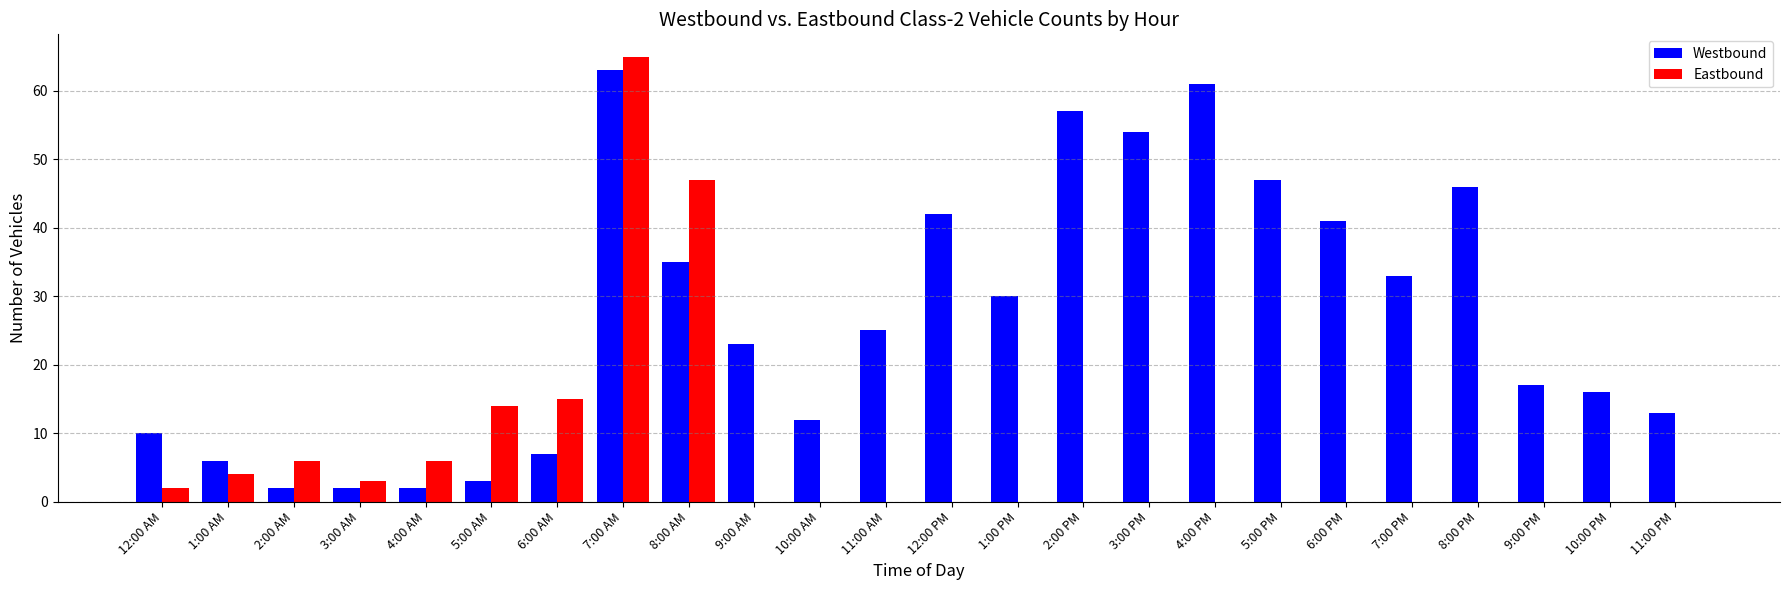

What is the highest value of the Westbound series?

63